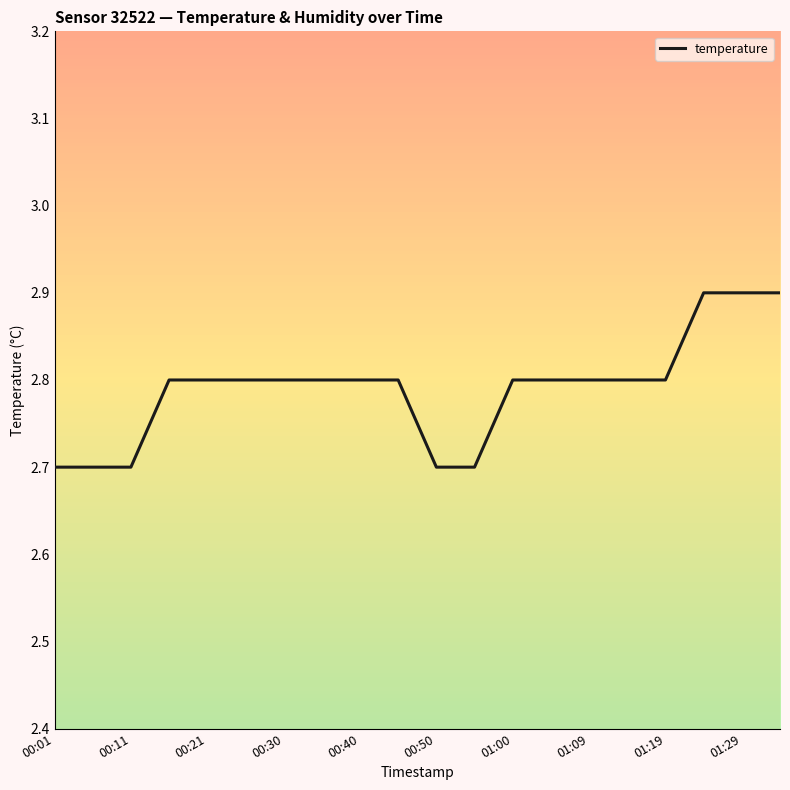

What is the difference between the maximum and minimum values?

0.2